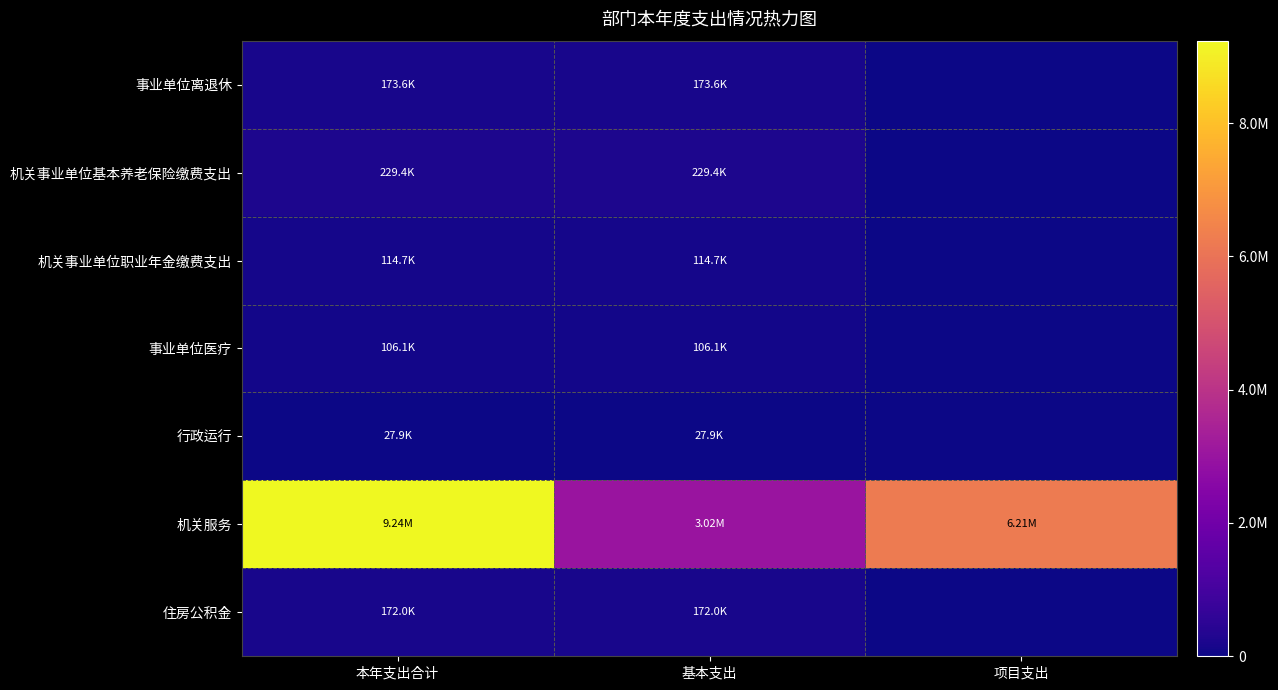

Reading left to right, transcribe all the data shown in this chart.

事业单位离退休: 本年支出合计=173575.6	基本支出=173575.6	项目支出=0.0
机关事业单位基本养老保险缴费支出: 本年支出合计=229353.8	基本支出=229353.8	项目支出=0.0
机关事业单位职业年金缴费支出: 本年支出合计=114676.9	基本支出=114676.9	项目支出=0.0
事业单位医疗: 本年支出合计=106076.1	基本支出=106076.1	项目支出=0.0
行政运行: 本年支出合计=27853.4	基本支出=27853.4	项目支出=0.0
机关服务: 本年支出合计=9236009.3	基本支出=3023709.3	项目支出=6212300.0
住房公积金: 本年支出合计=172015.3	基本支出=172015.3	项目支出=0.0